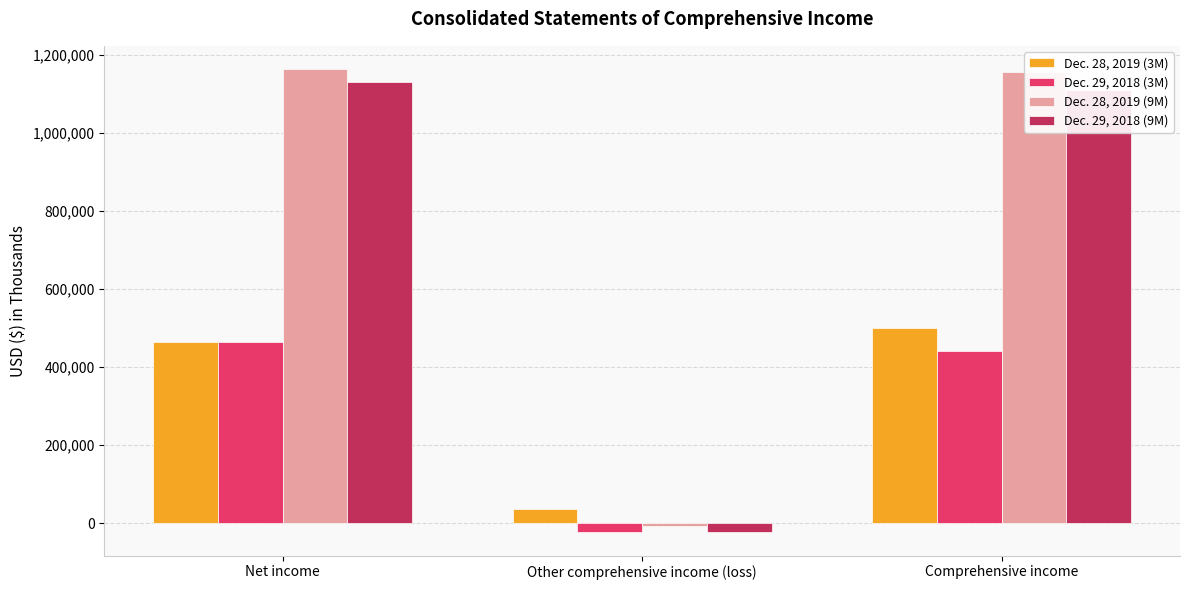

What is the value of the Dec. 28, 2019 (3M) bar at the 1st from the left?

465003